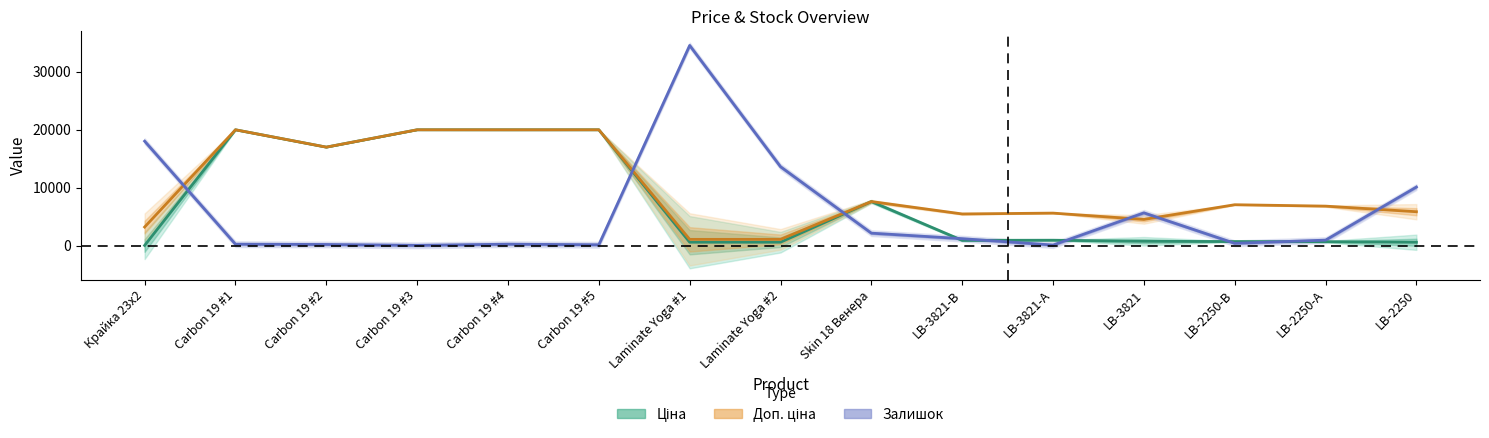

Which series has the largest total across all categories?

Доп. ціна